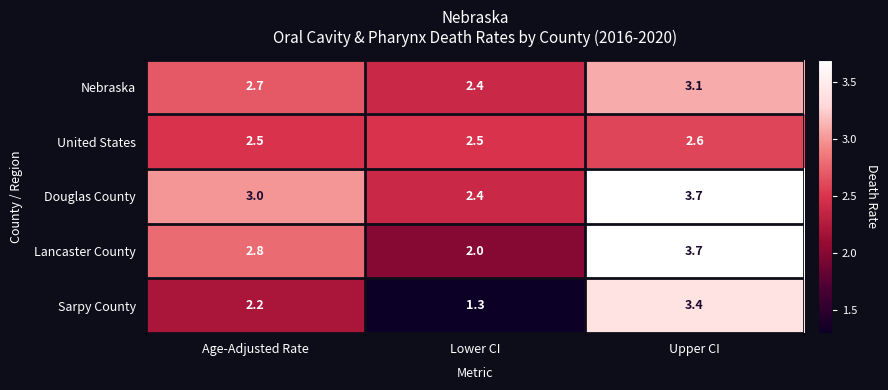

The value of United States at Lower CI is 0.6. True or false?

False